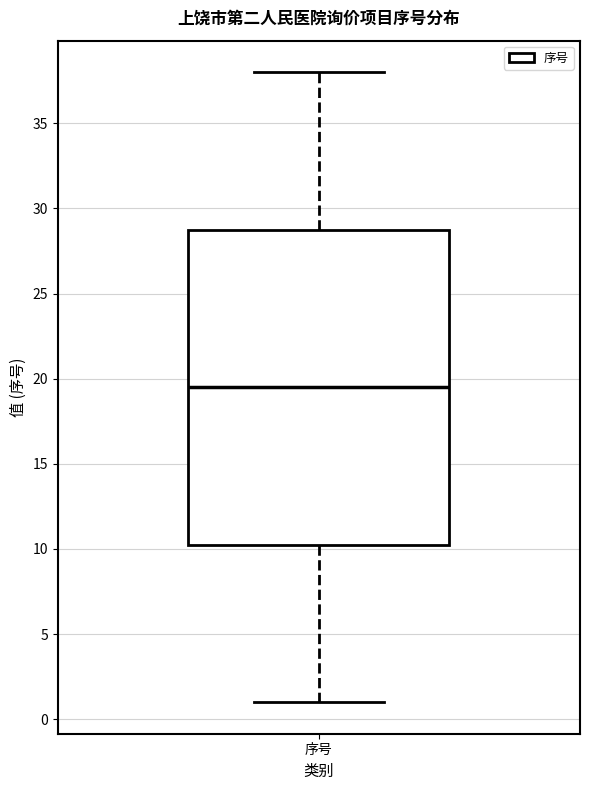

Where does the lower whisker of the box for 序号 end on the y-axis? The values are not printed on the chart, so give them approximately, as read against the axis.

1.0